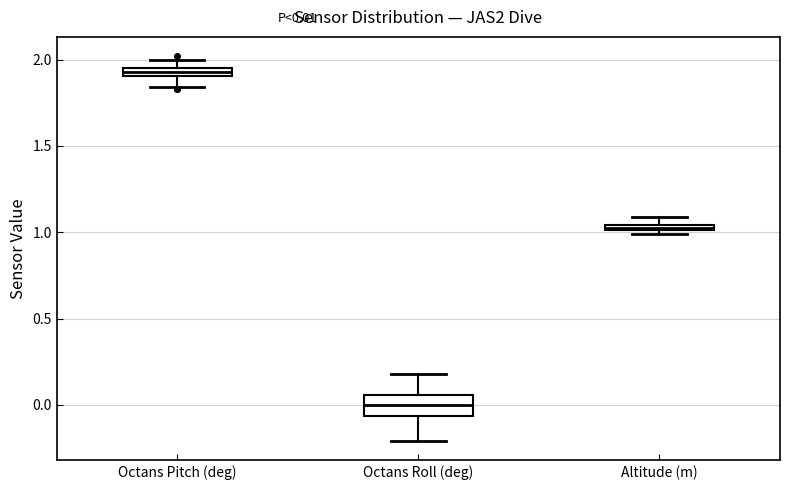

Which box's median line is the lowest?

Octans Roll (deg)